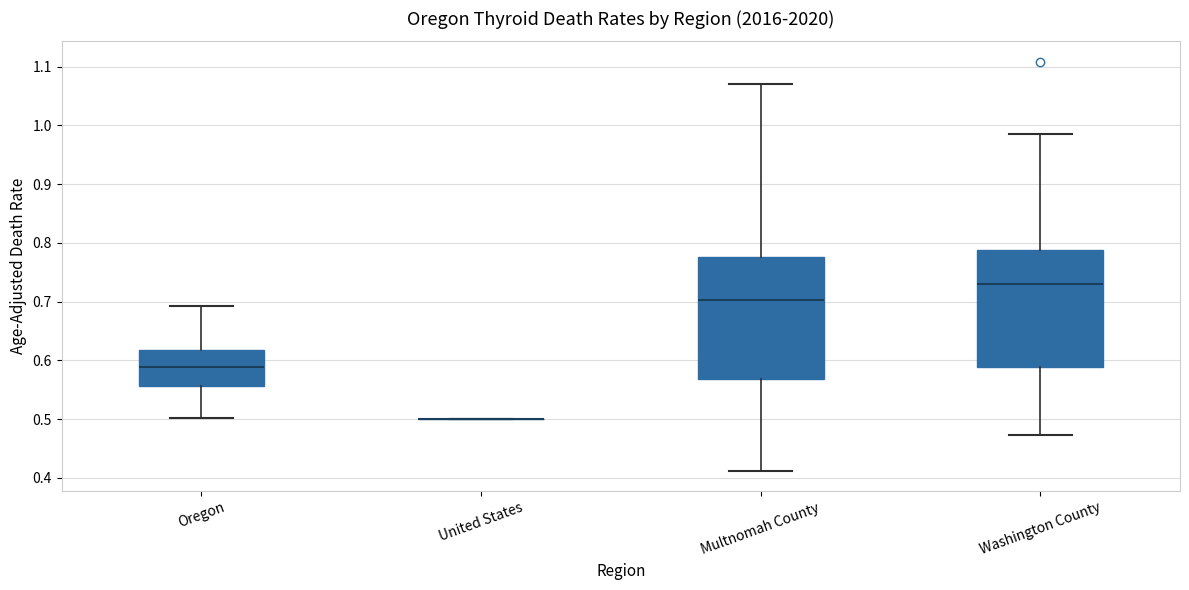

Reading left to right, read every box against the y-axis: the position of its median line, the range the box covers, and the ends of its whiskers. The values are not printed on the chart, so give them approximately, as read against the axis.

Oregon: median 0.59, box 0.56 to 0.62, whiskers 0.50 to 0.69
United States: box collapsed to a line at 0.50, whiskers 0.50 to 0.50
Multnomah County: median 0.70, box 0.57 to 0.78, whiskers 0.41 to 1.07
Washington County: median 0.73, box 0.59 to 0.79, whiskers 0.47 to 0.98